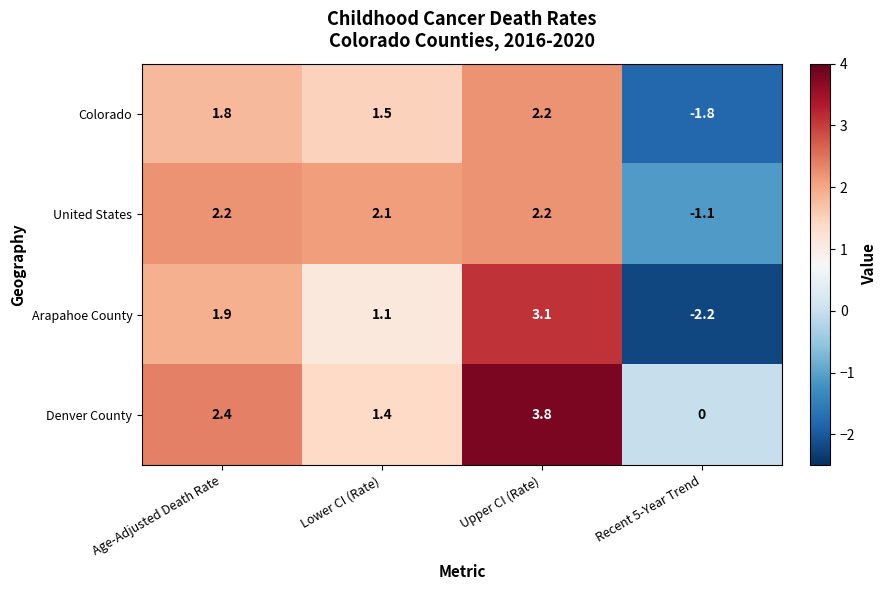

Which category has the highest value in the Colorado series?

Upper CI (Rate)